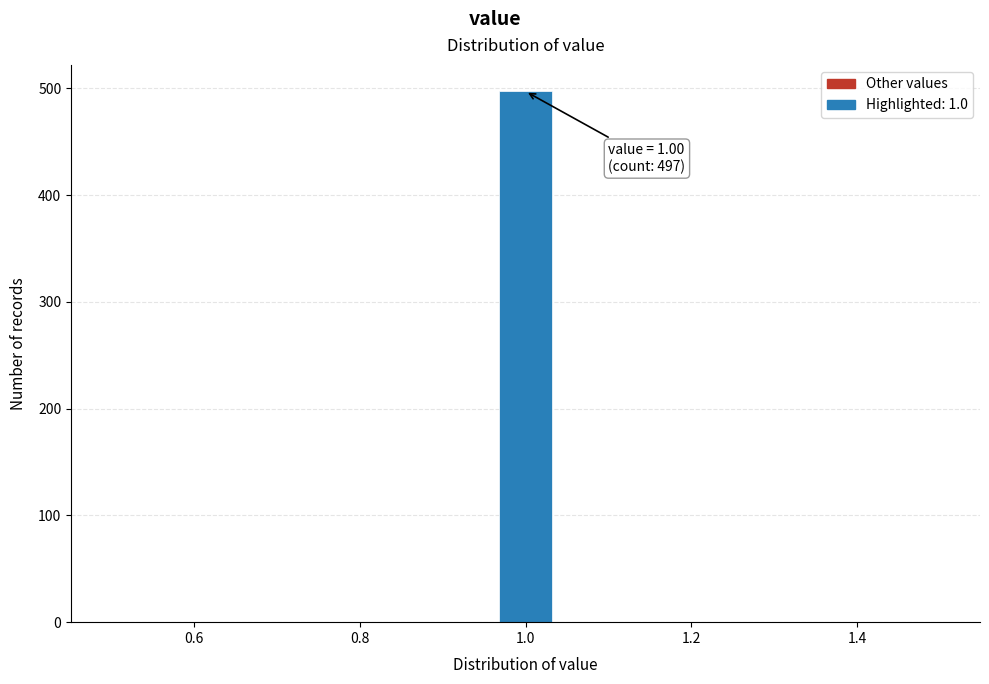

Read against the x-axis, roughly where is the centre of the tallest bar?

1.00